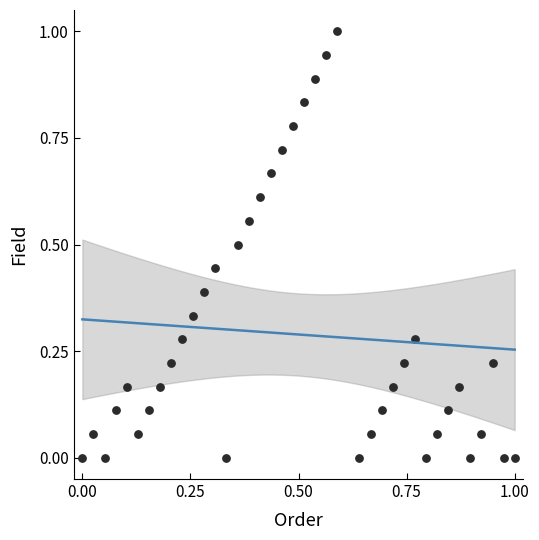

What is the range of X values (max minus min)?

1.0